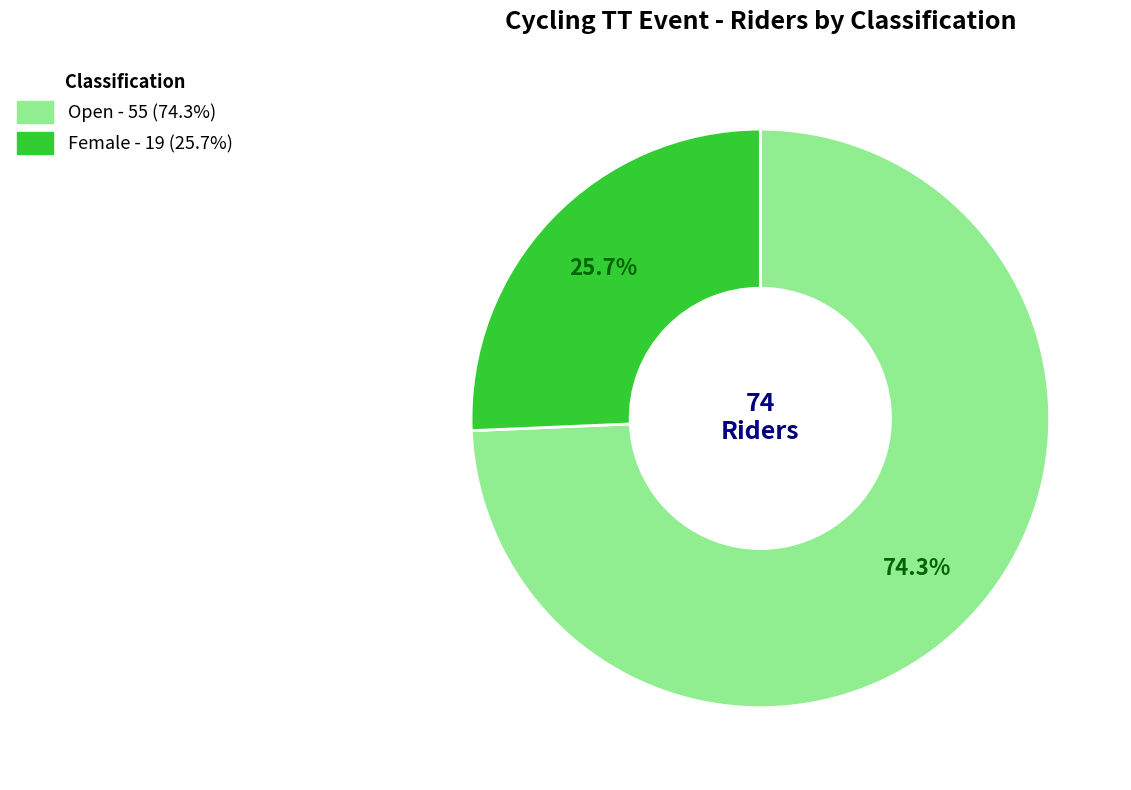

The Open slice represents 69% of the pie. True or false?

False